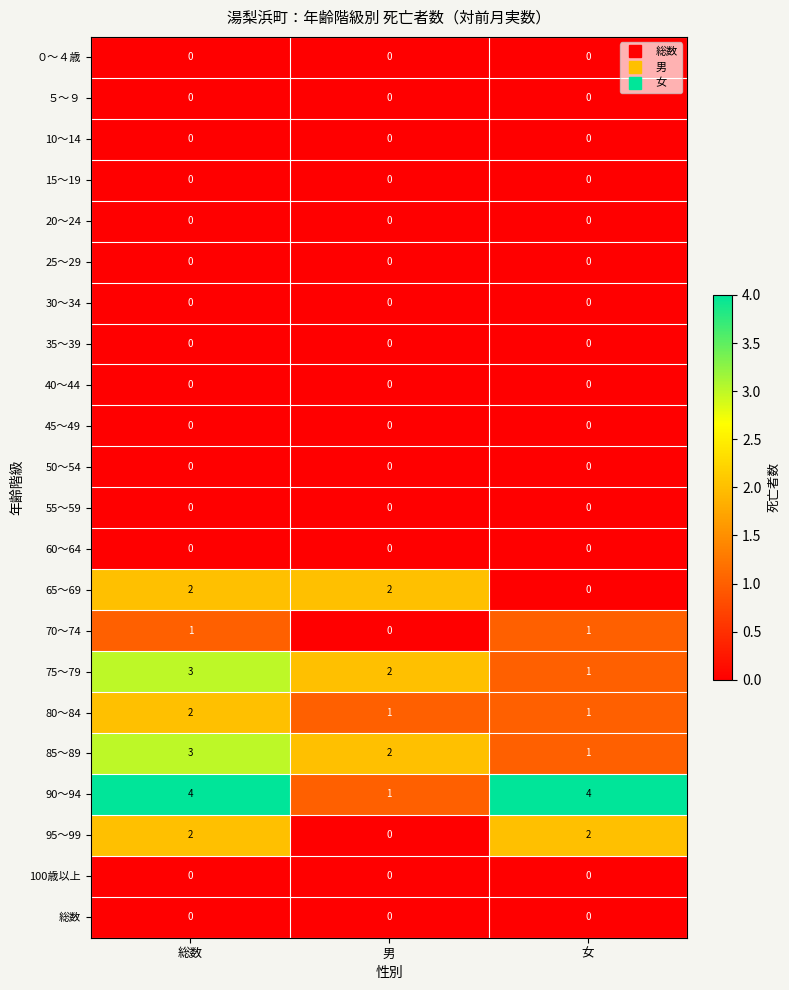

The ５～９ series shows 0 at 女. True or false?

True